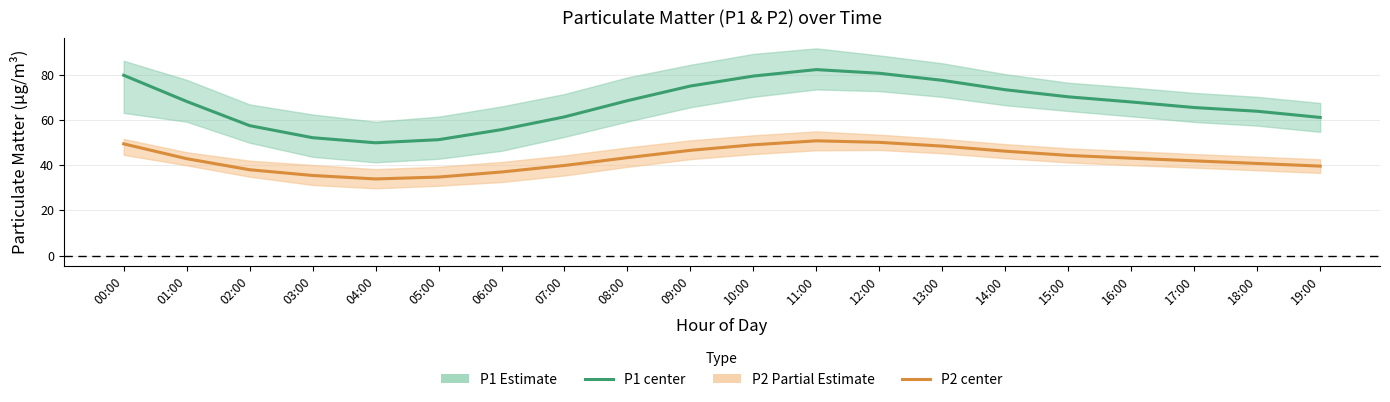

What is the smallest value displayed?

33.9